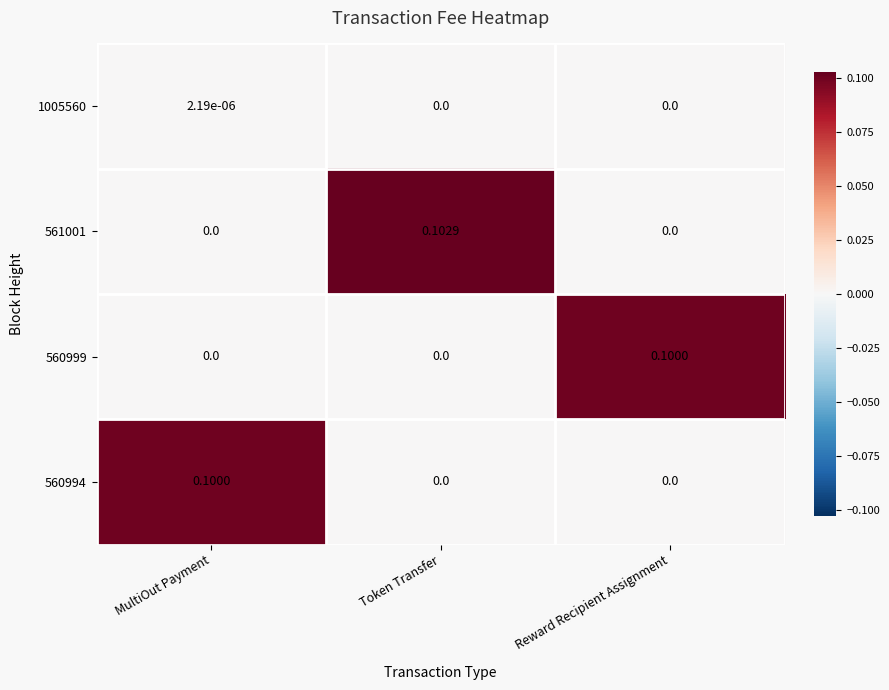

Which category has the highest value in the 561001 series?

Token Transfer